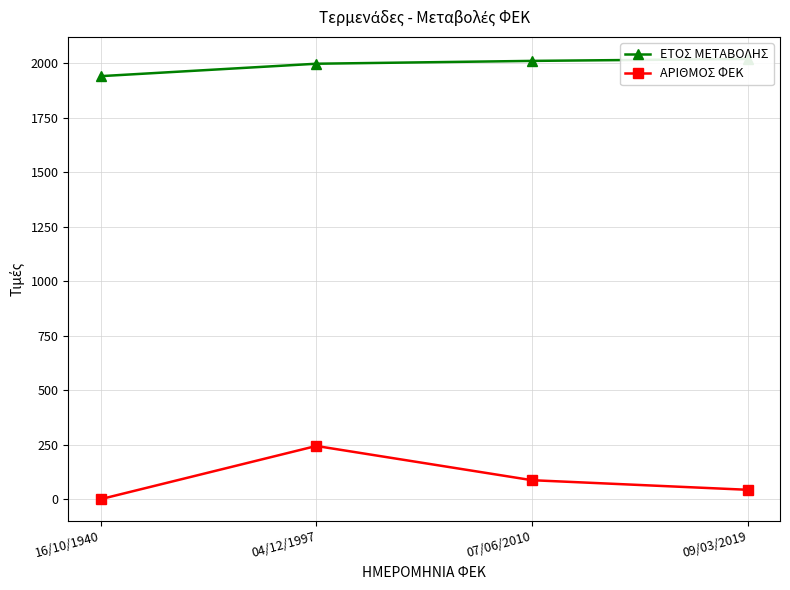

At which category is the sum across all series the highest?

04/12/1997